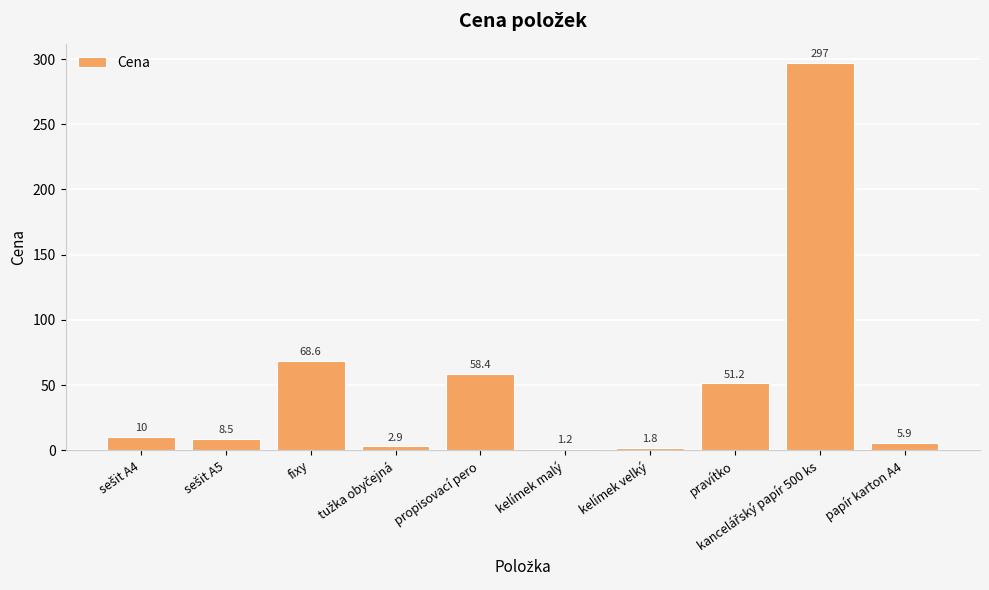

What is the difference between the second highest and second lowest values?

66.8